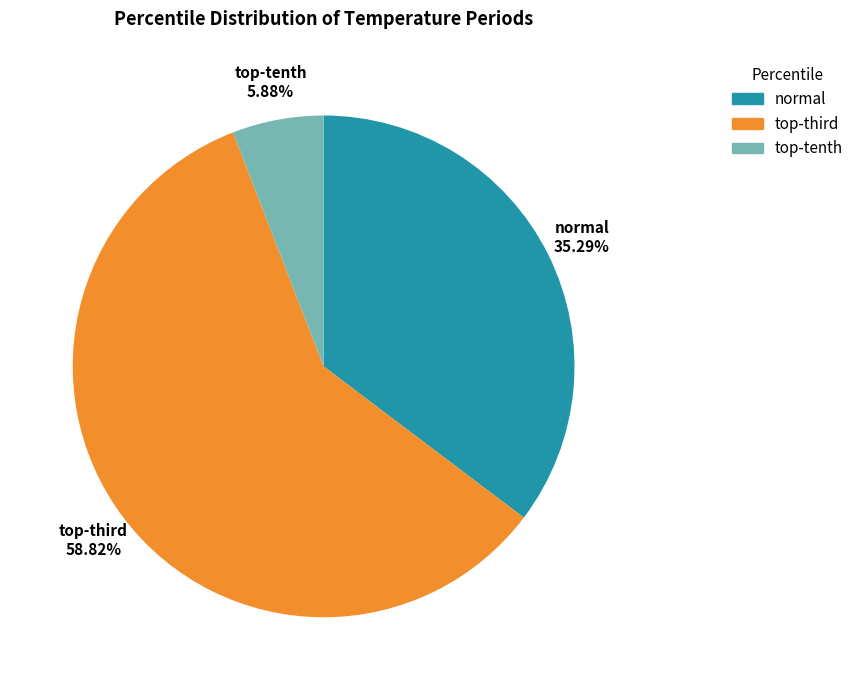

How many segments does this pie chart have?

3